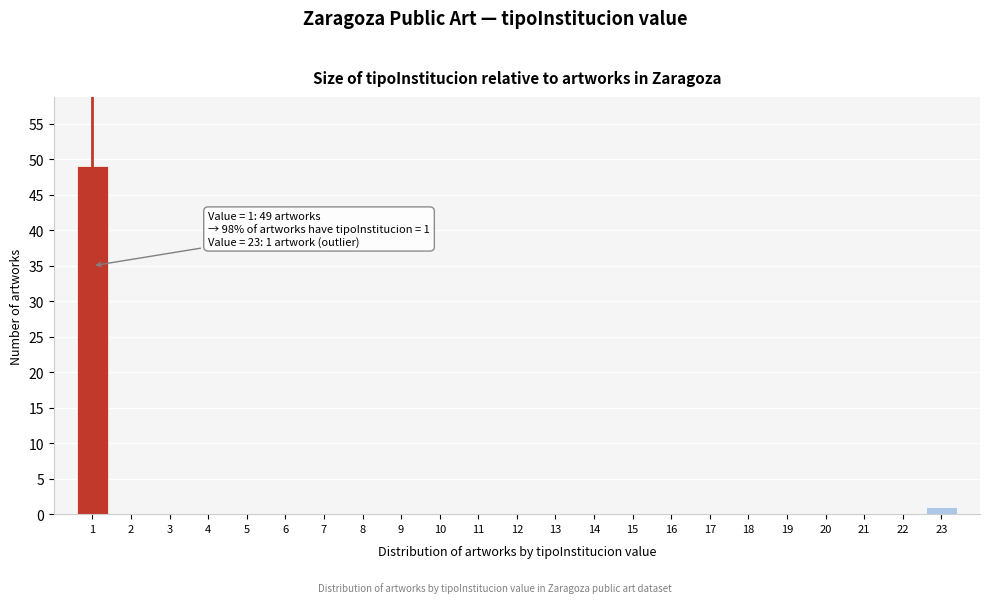

Reading left to right, what are all the values shown in this chart?

1=49	2=0	3=0	4=0	5=0	6=0	7=0	8=0	9=0	10=0	11=0	12=0	13=0	14=0	15=0	16=0	17=0	18=0	19=0	20=0	21=0	22=0	23=1